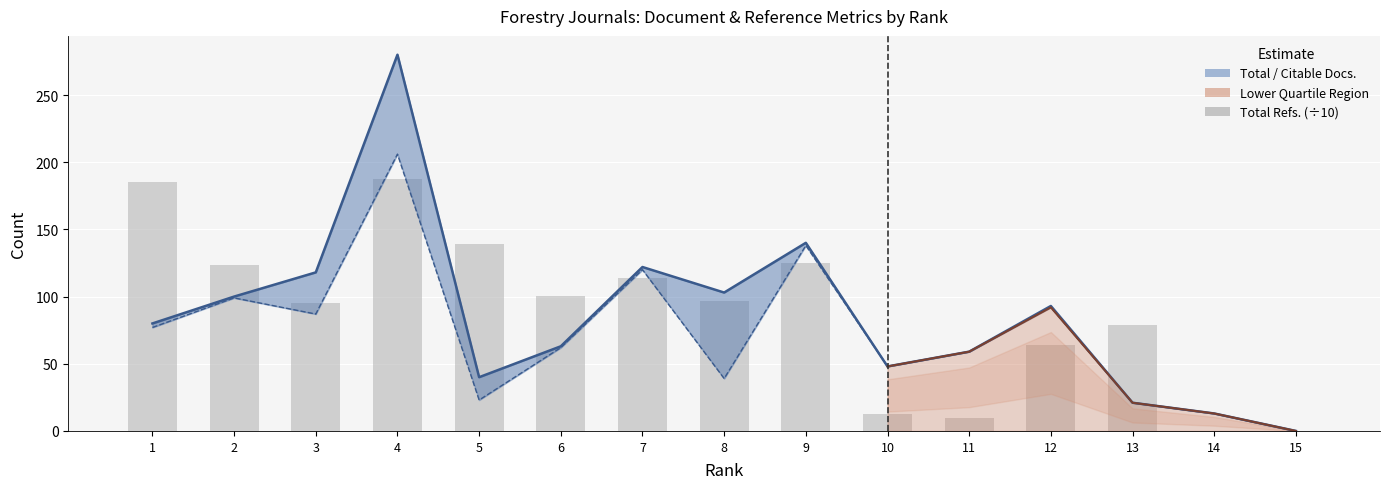

How many values in Total Refs. (÷10) are above zero?

13